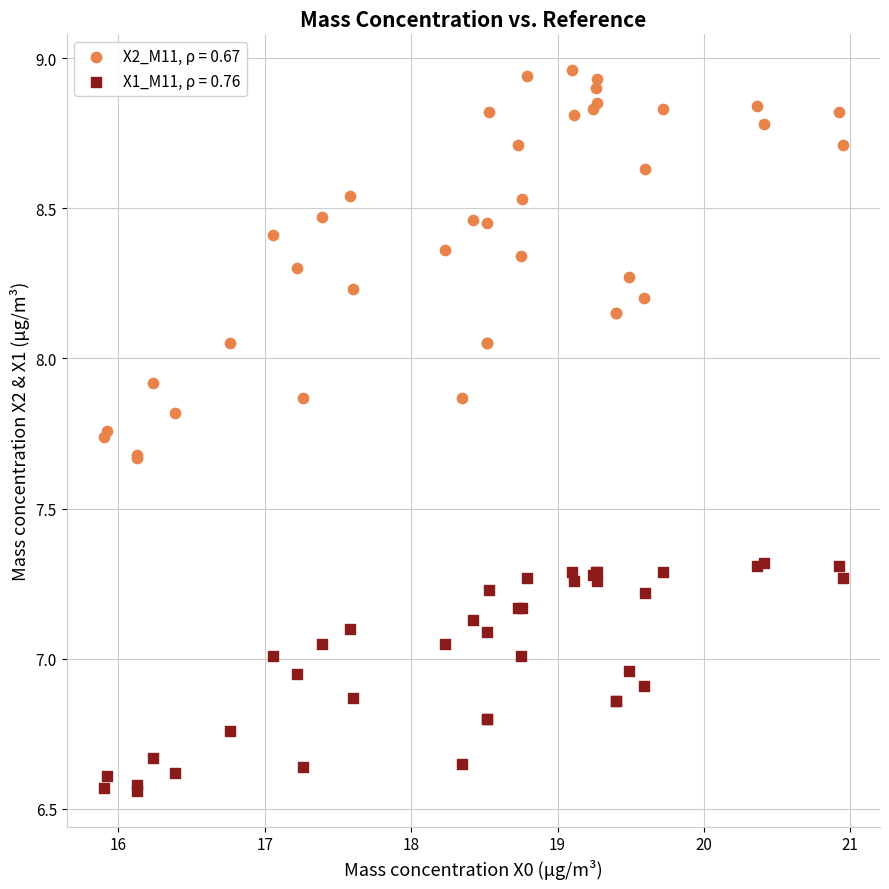

Which series has the widest spread of Y values?

X2_M11, ρ = 0.67